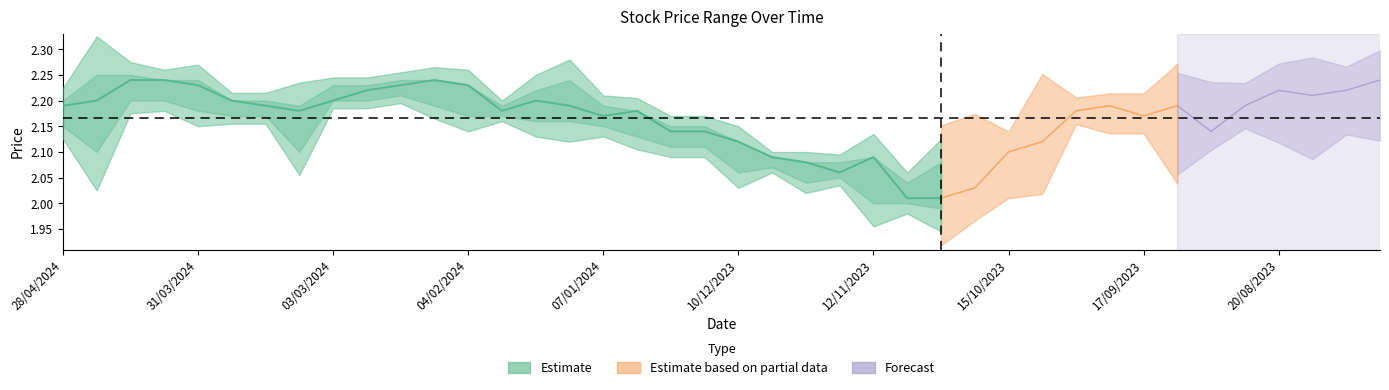

How many data points does each series have?

27